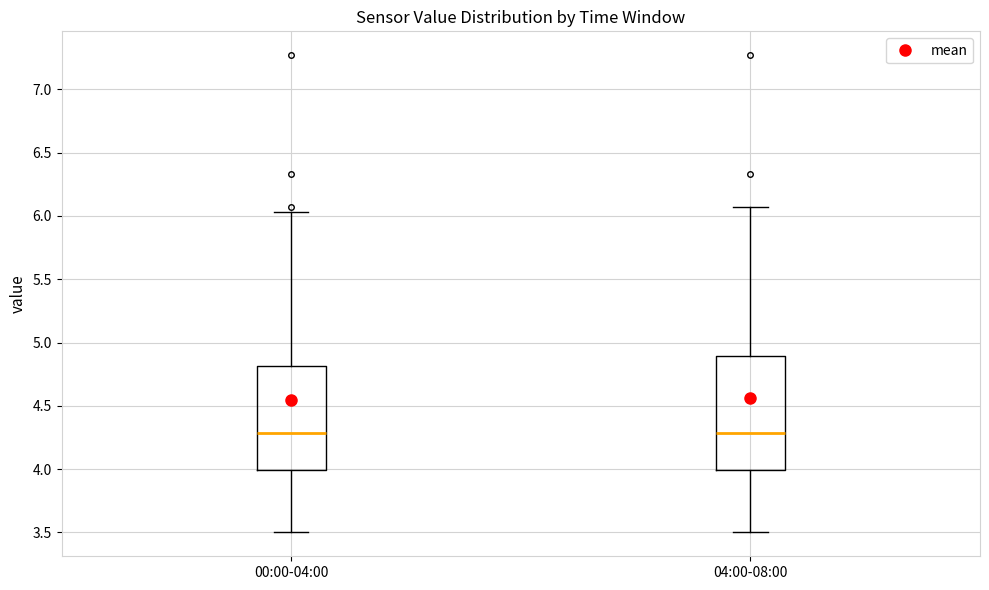

Reading left to right, read every box against the y-axis: the position of its median line, the range the box covers, and the ends of its whiskers. The values are not printed on the chart, so give them approximately, as read against the axis.

00:00-04:00: median 4.30, box 4.00 to 4.80, whiskers 3.50 to 6.05
04:00-08:00: median 4.30, box 4.00 to 4.90, whiskers 3.50 to 6.05